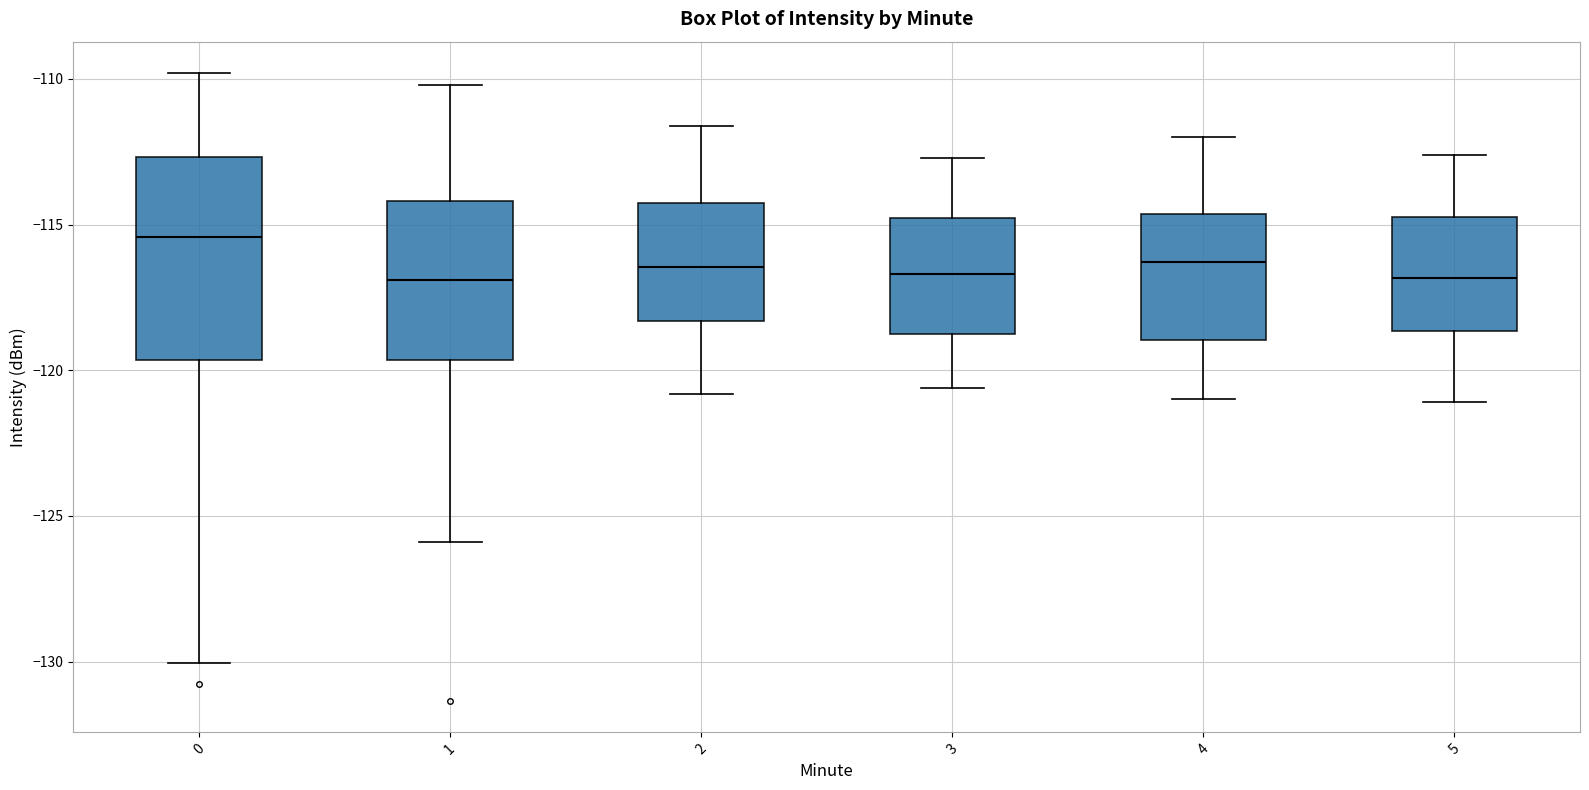

Reading left to right, read every box against the y-axis: the position of its median line, the range the box covers, and the ends of its whiskers. The values are not printed on the chart, so give them approximately, as read against the axis.

0: median -115.5, box -119.5 to -112.5, whiskers -130.0 to -110.0
1: median -117.0, box -119.5 to -114.0, whiskers -126.0 to -110.0
2: median -116.5, box -118.5 to -114.5, whiskers -121.0 to -111.5
3: median -116.5, box -118.5 to -115.0, whiskers -120.5 to -112.5
4: median -116.5, box -119.0 to -114.5, whiskers -121.0 to -112.0
5: median -117.0, box -118.5 to -114.5, whiskers -121.0 to -112.5